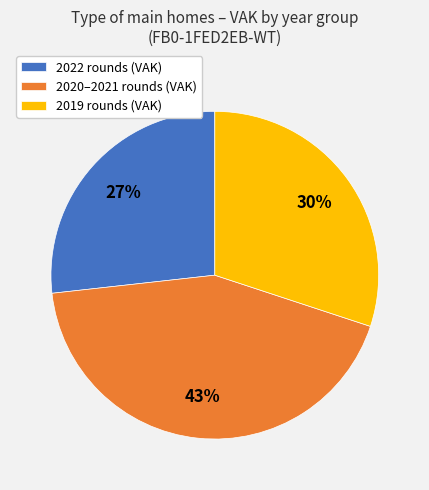

Is it true that 2020–2021 rounds (VAK) is 43% of the pie?

True